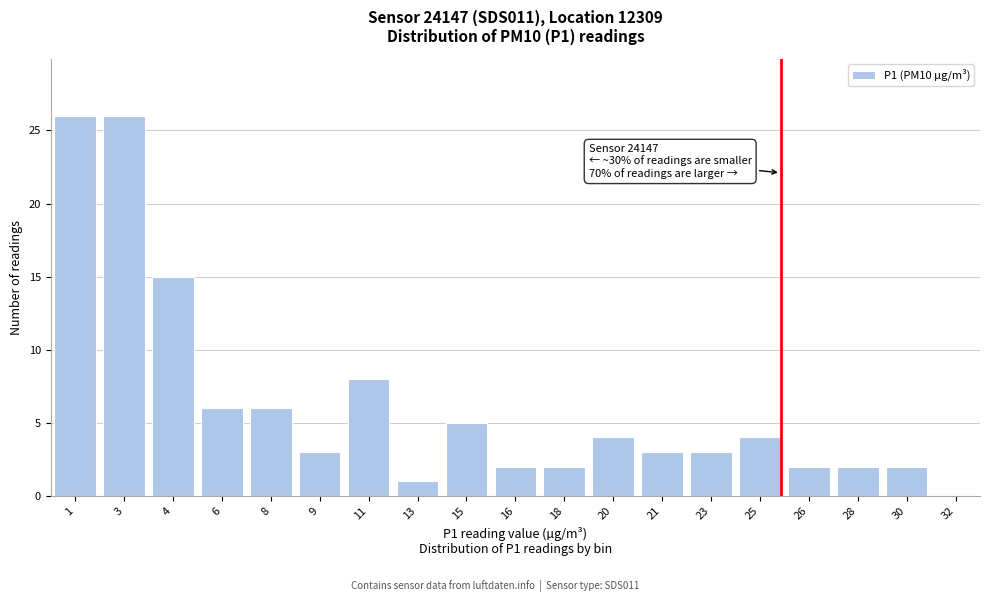

Reading left to right, what are all the values shown in this chart?

1=26	3=26	4=15	6=6	8=6	9=3	11=8	13=1	15=5	16=2	18=2	20=4	21=3	23=3	25=4	26=2	28=2	30=2